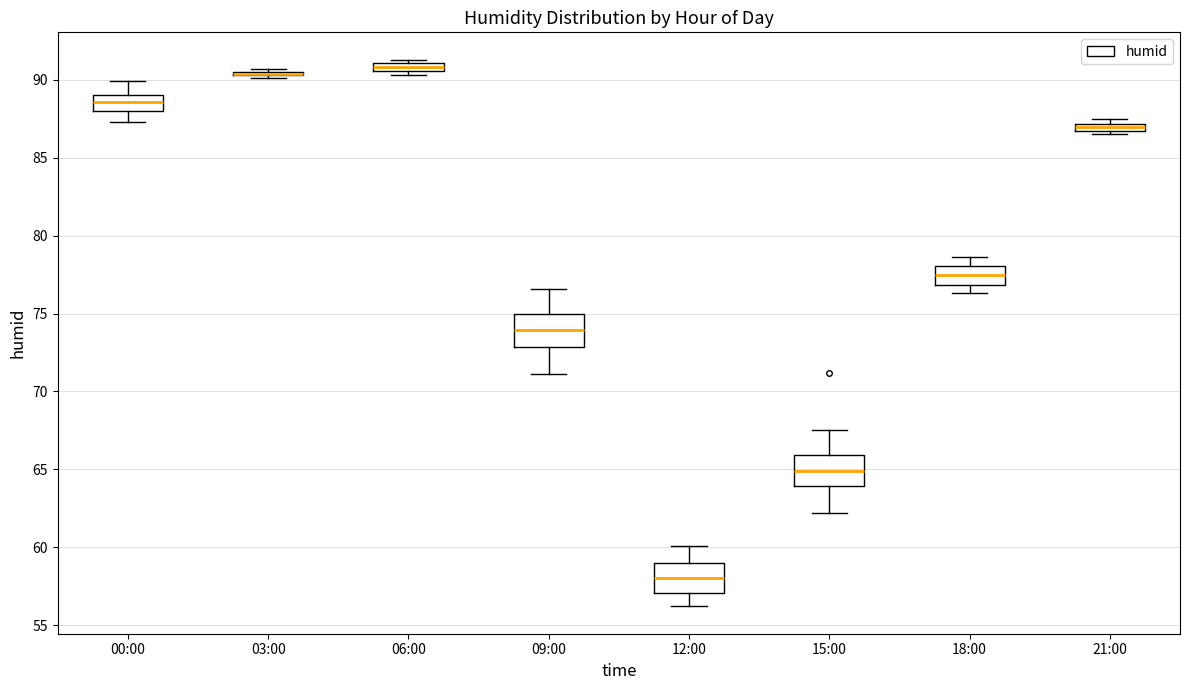

Where does the lower whisker of the box for 15:00 end on the y-axis? The values are not printed on the chart, so give them approximately, as read against the axis.

62.0